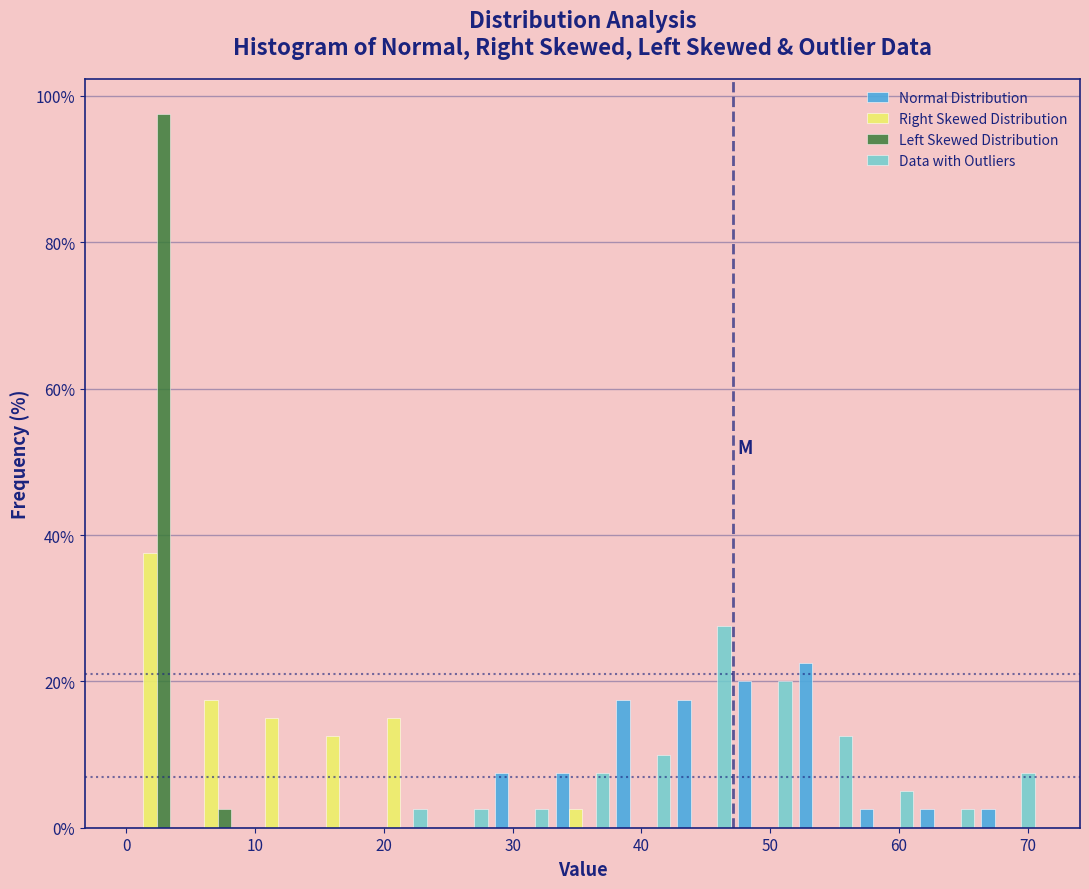

In the Left Skewed Distribution series, which range on the x-axis has the tallest bar?

0 to 5